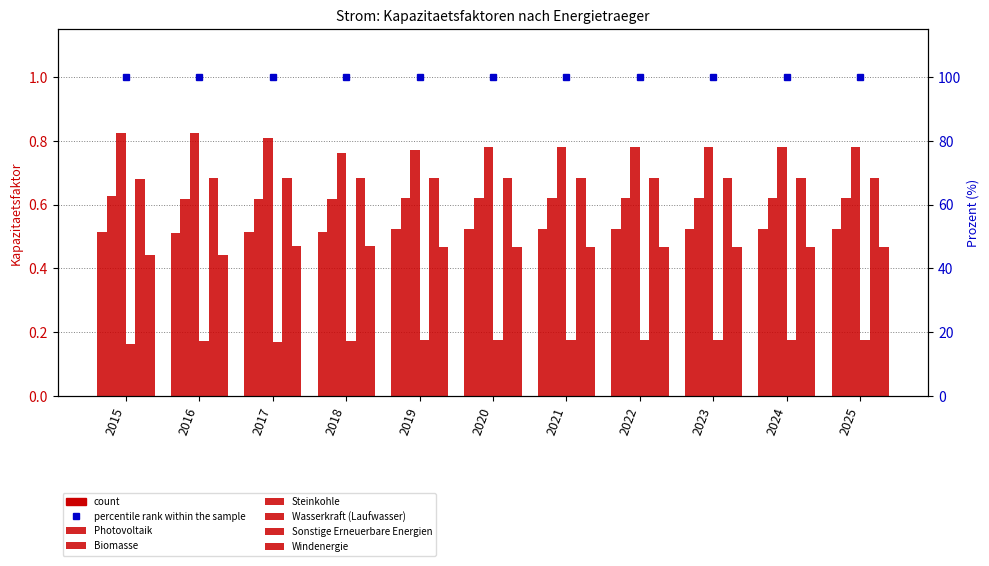

Read the Biomasse value at 2019.

0.6